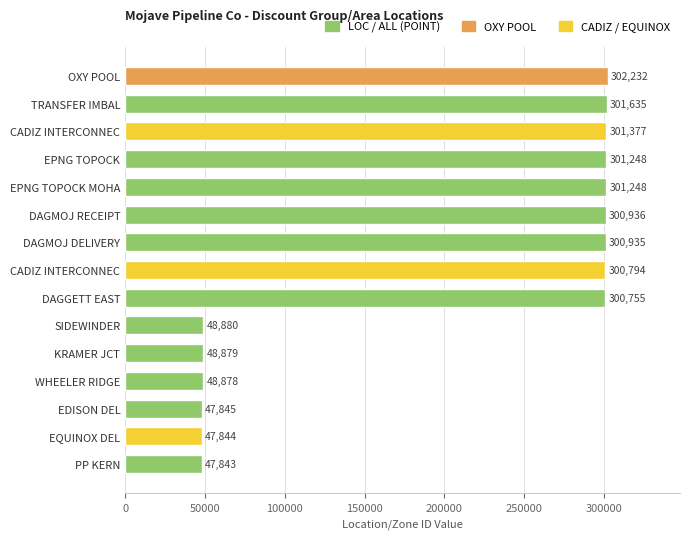

Does the chart contain any negative values?

No